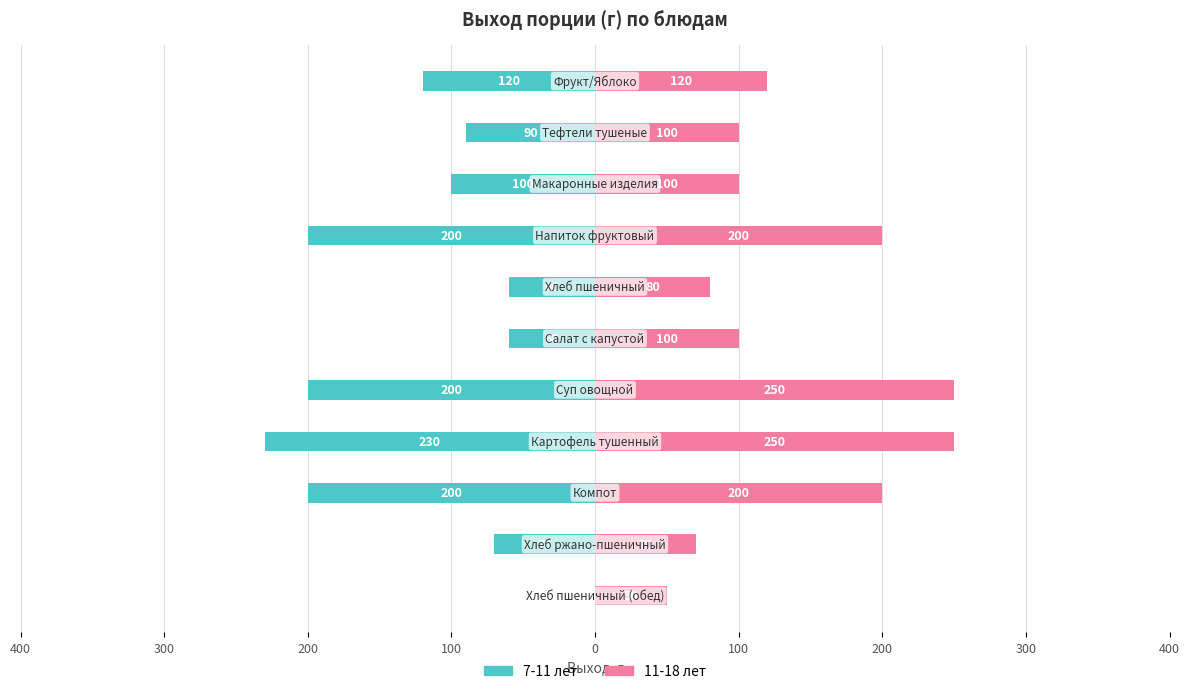

How many bars are there in each group?

2